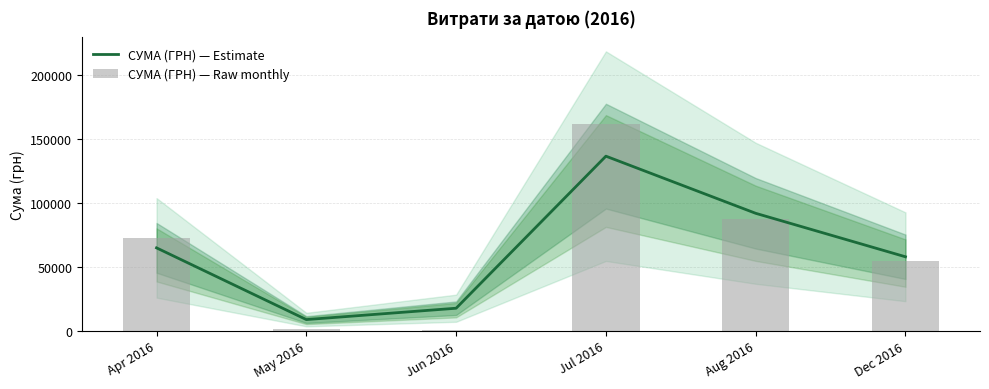

Does the chart contain stacked bars?

No